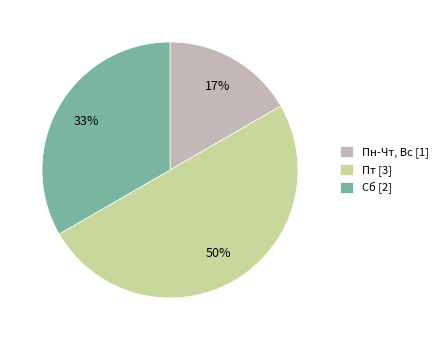

Is Сб [2] the majority of the pie?

No